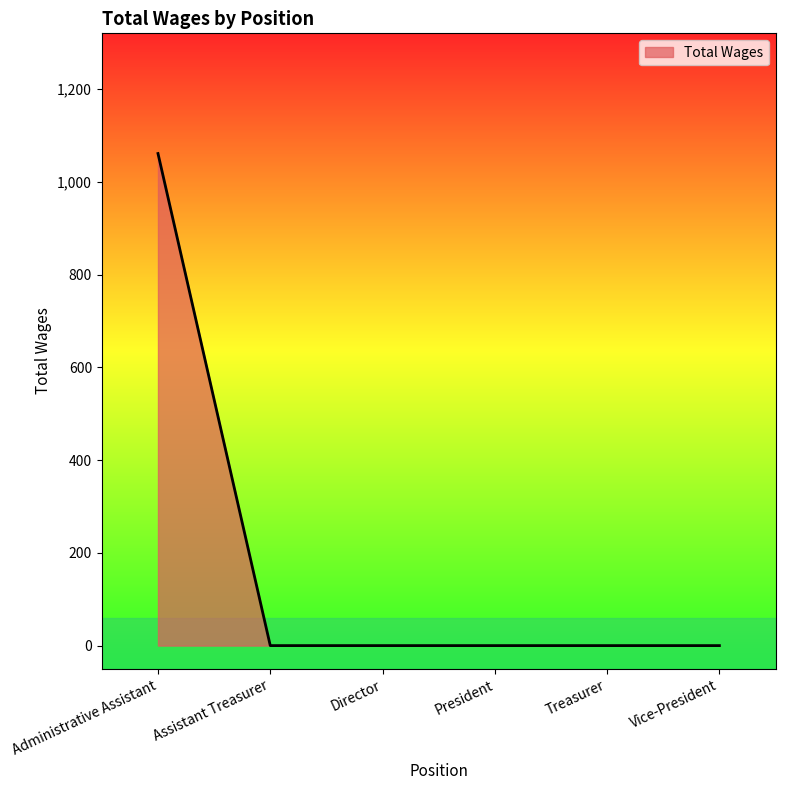

What is the change in value from Administrative Assistant to President?

-1061